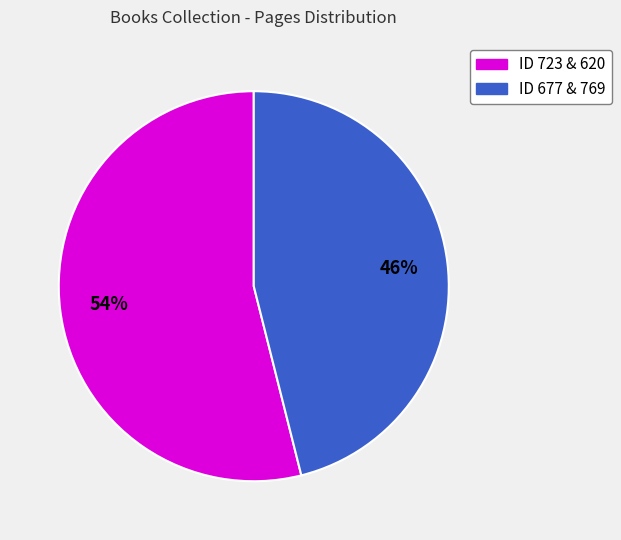

Does any single category account for the majority?

Yes